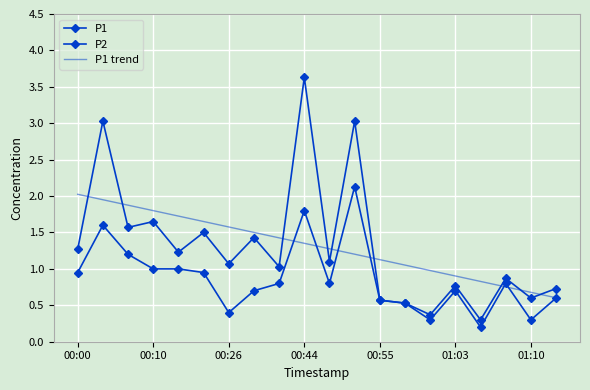

What is the highest value of the P2 series?

2.1